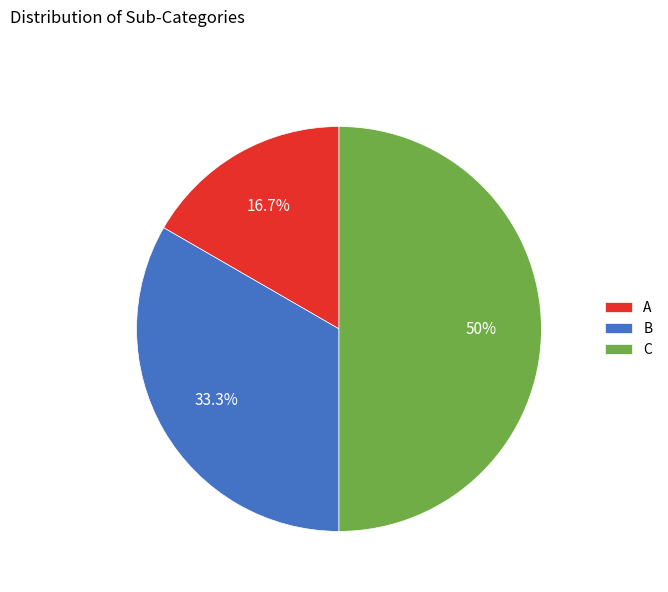

Which has a higher value, C or A?

C